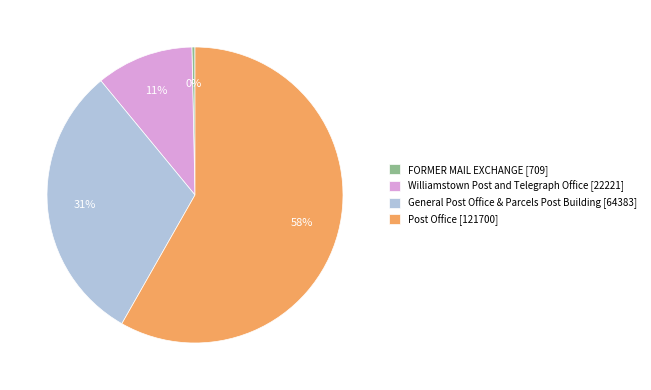

Rank the categories by value from lowest to highest.

FORMER MAIL EXCHANGE, Williamstown Post and Telegraph Office, General Post Office & Parcels Post Building, Post Office